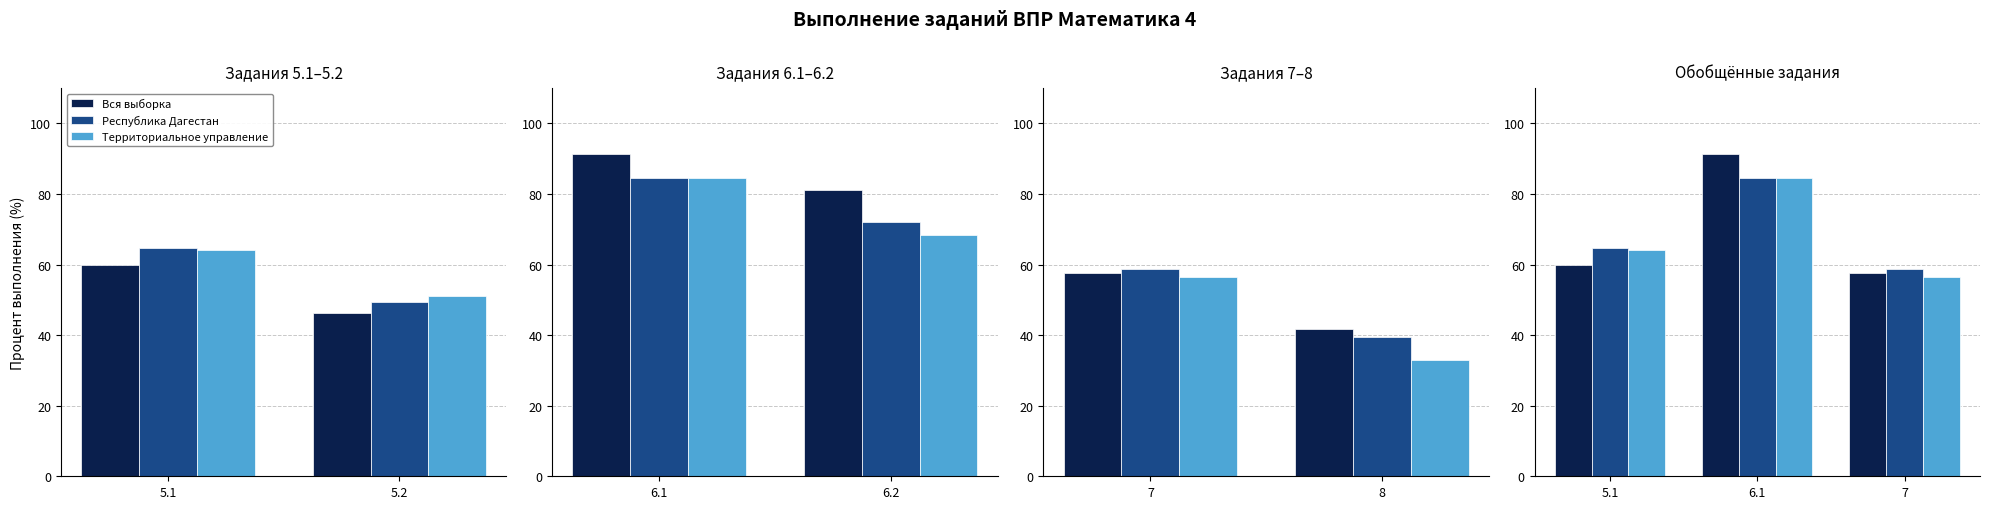

How many series are shown in this chart?

3